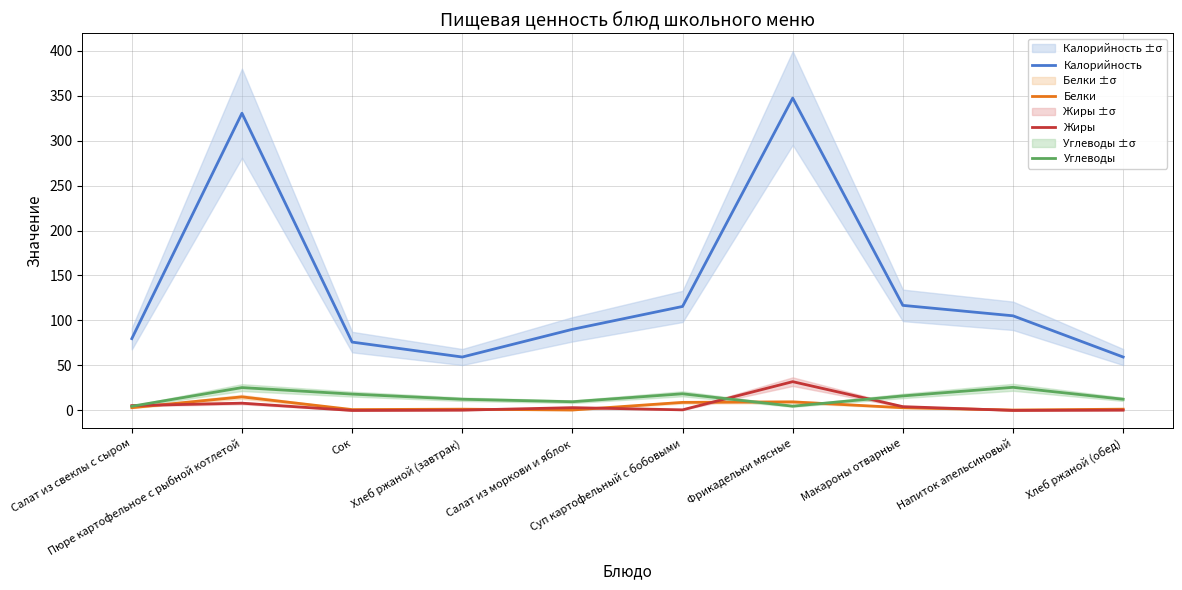

Rank the categories by Жиры value from lowest to highest.

Сок, Напиток апельсиновый, Хлеб ржаной (завтрак), Хлеб ржаной (обед), Суп картофельный с бобовыми, Салат из моркови и яблок, Макароны отварные, Салат из свеклы с сыром, Пюре картофельное с рыбной котлетой, Фрикадельки мясные